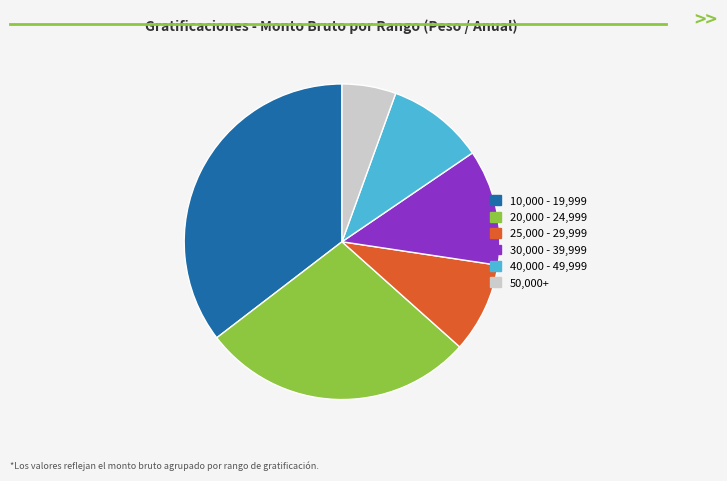

Rank the categories by value from lowest to highest.

50,000+, 25,000 - 29,999, 40,000 - 49,999, 30,000 - 39,999, 20,000 - 24,999, 10,000 - 19,999